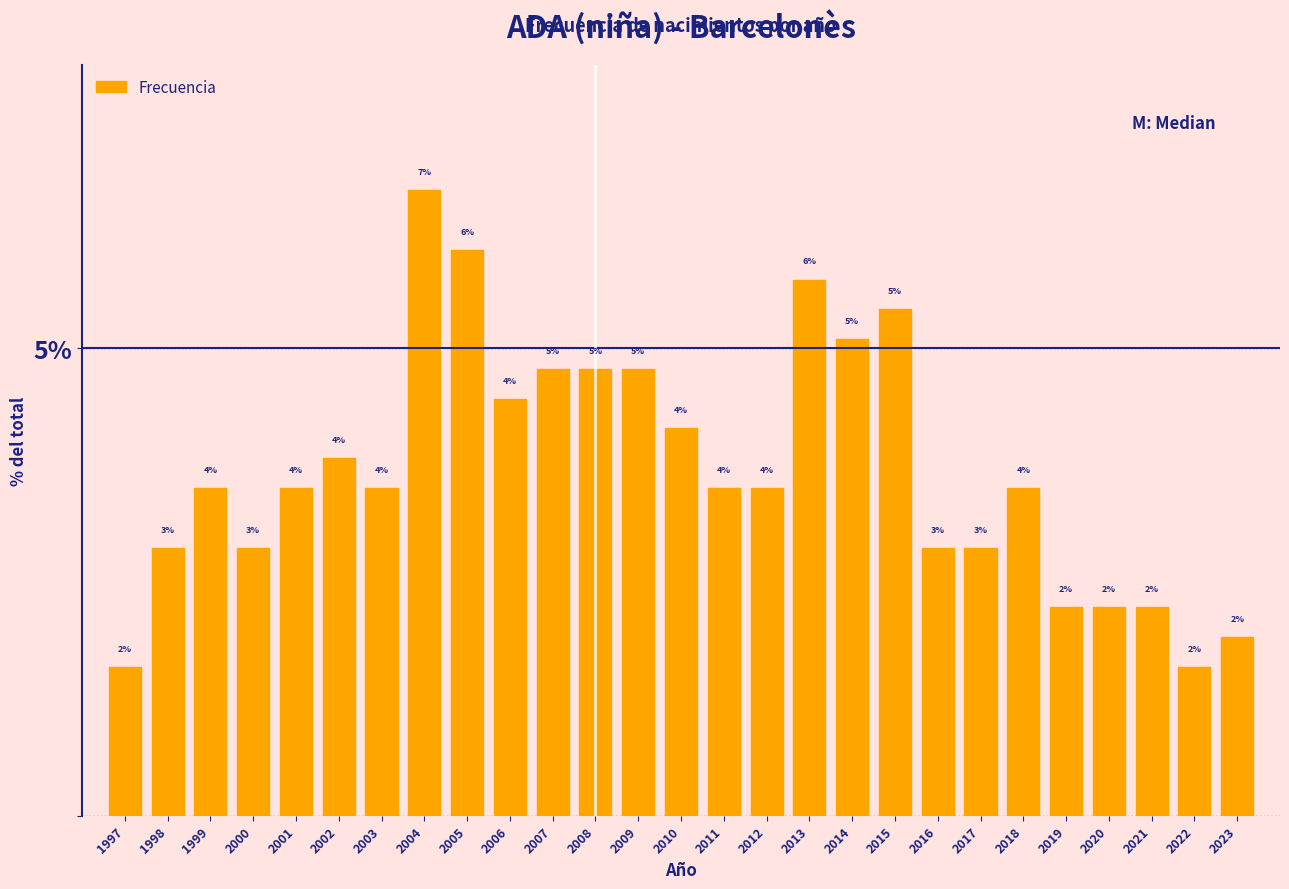

Does the chart contain any negative values?

No